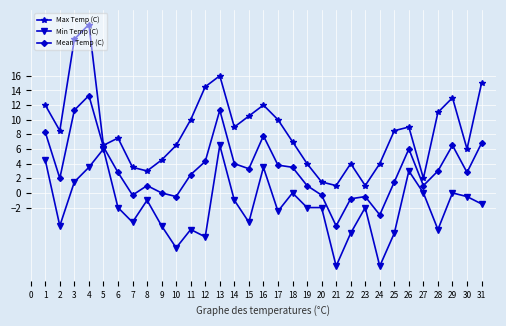

At which category does Mean Temp (C) reach its first local valley?

2